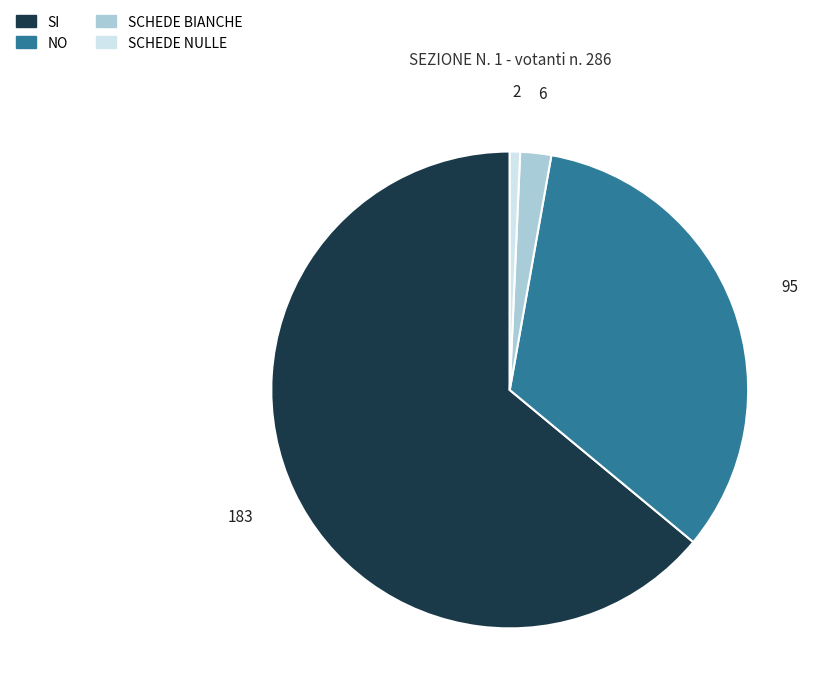

Count the number of slices in the pie.

4